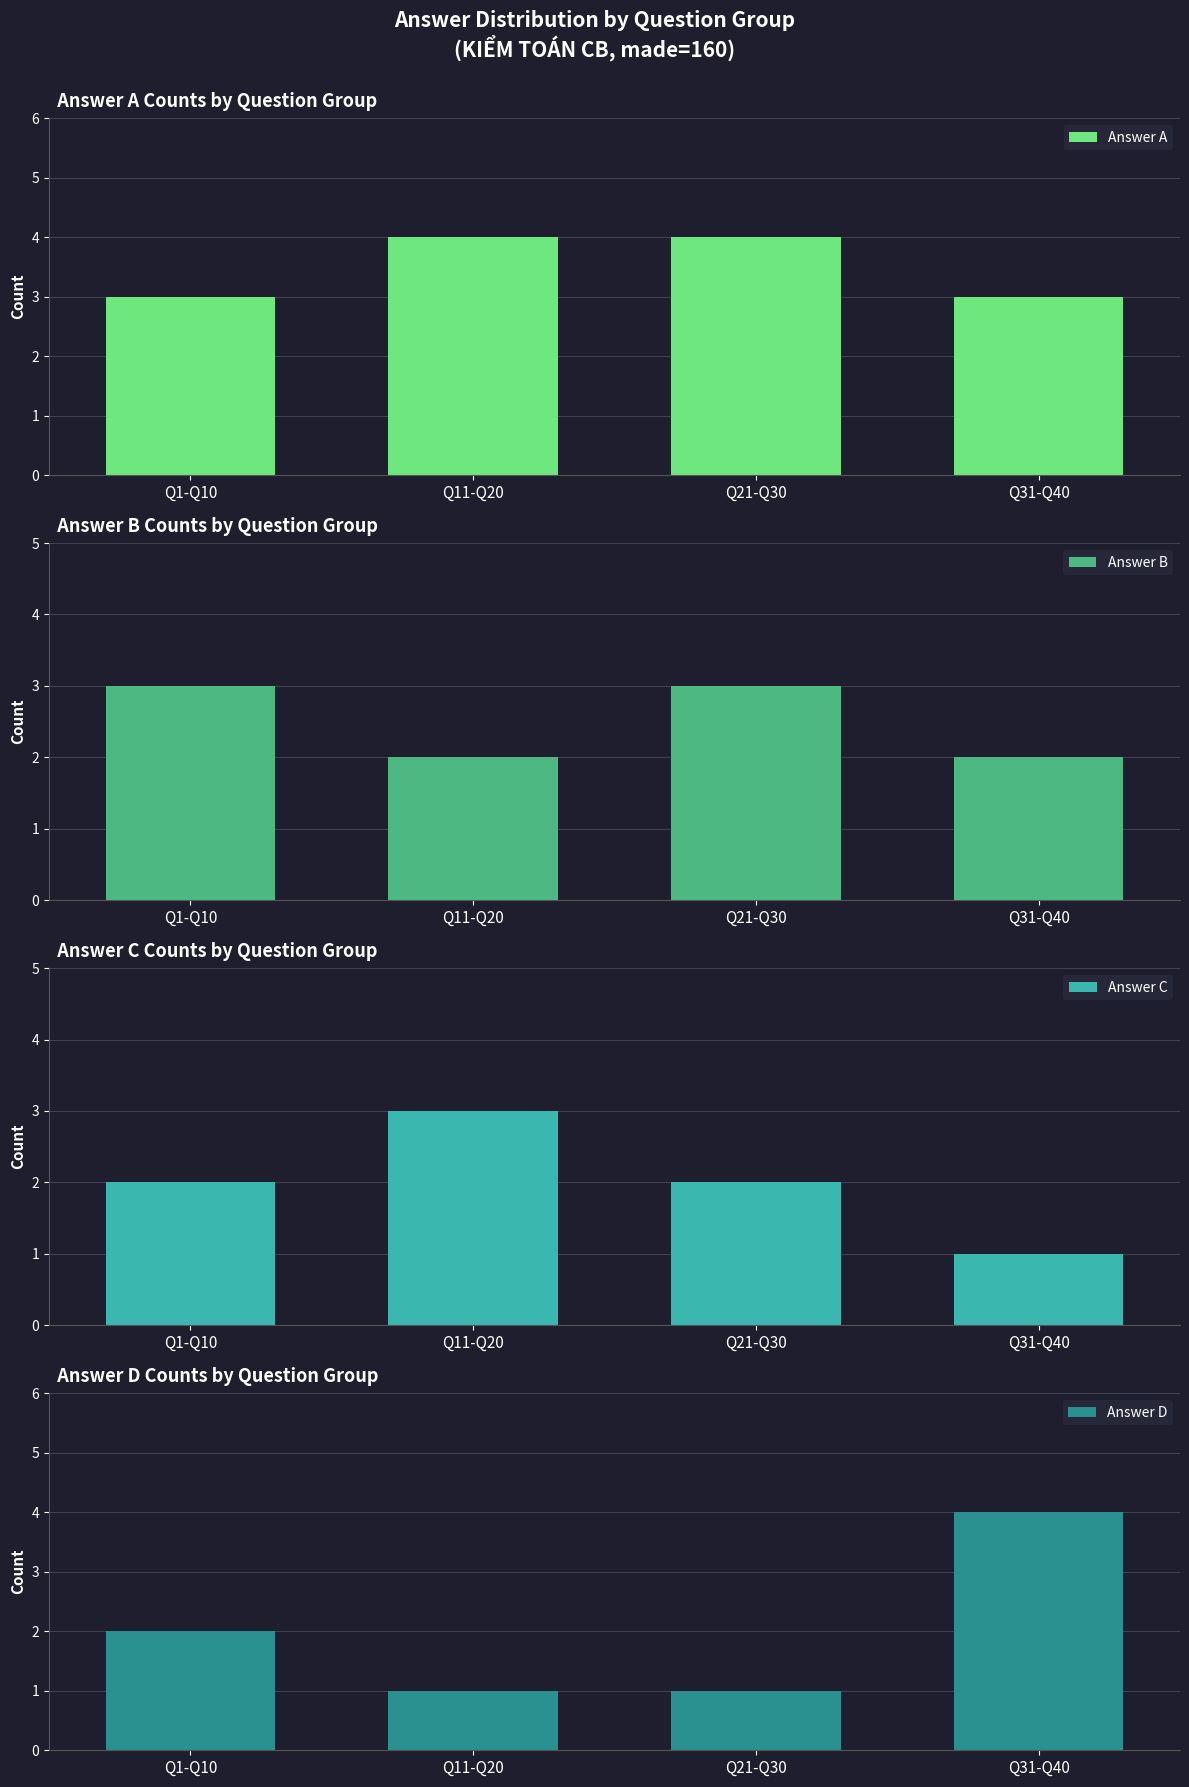

List the labels in order of Answer B value, largest first.

Q1-Q10, Q21-Q30, Q11-Q20, Q31-Q40